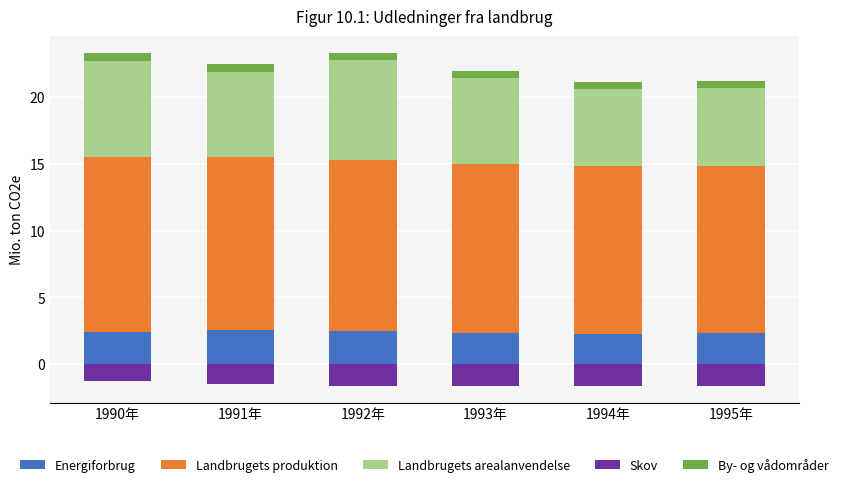

What is the lowest value of the By- og vådområder series?

0.5